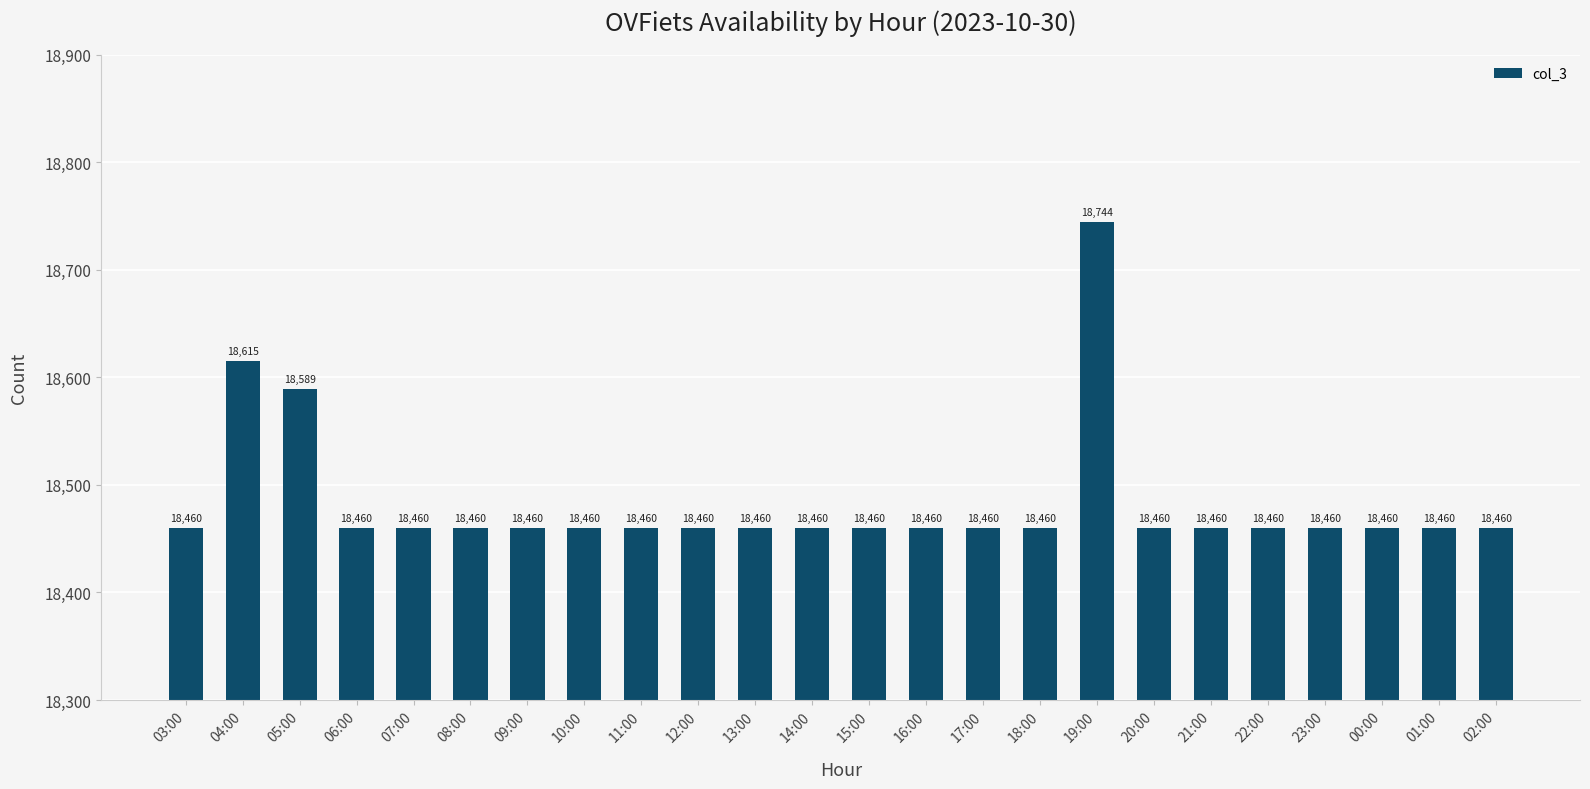

What is the label of the 16th bar from the right?

11:00